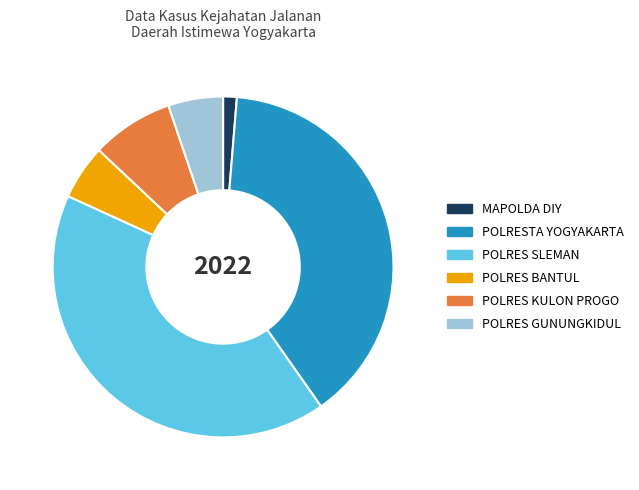

True or false: POLRES BANTUL accounts for 5% of the total.

True